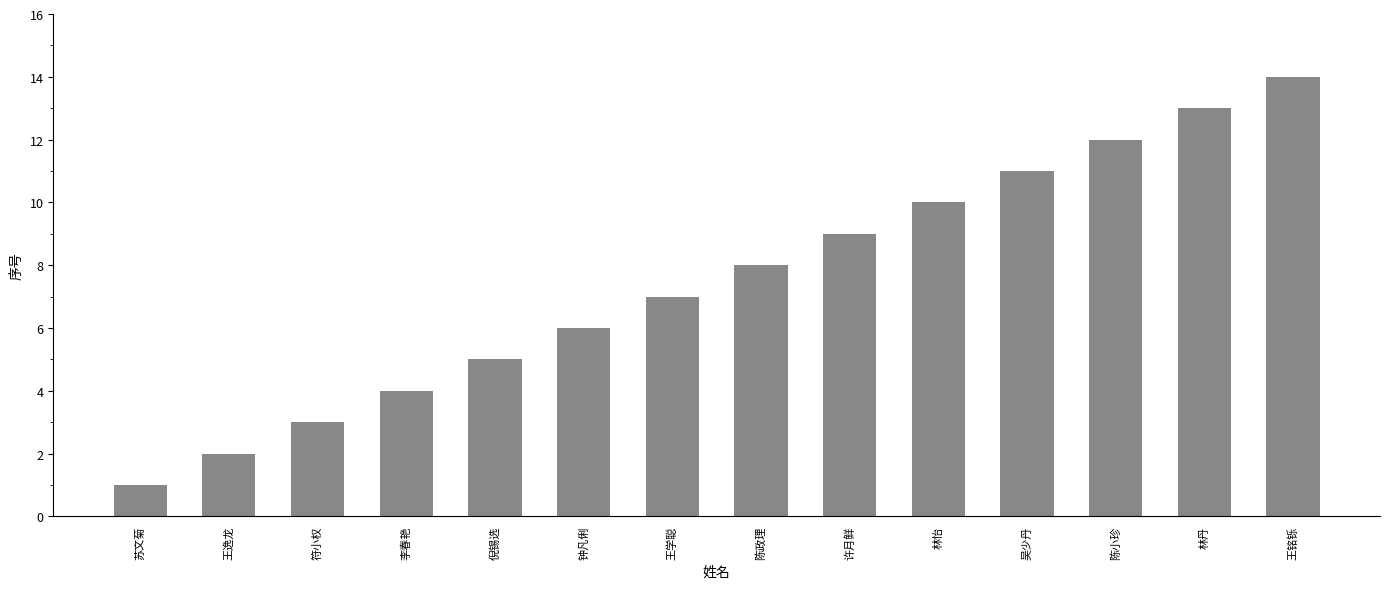

How many series are shown in this chart?

1